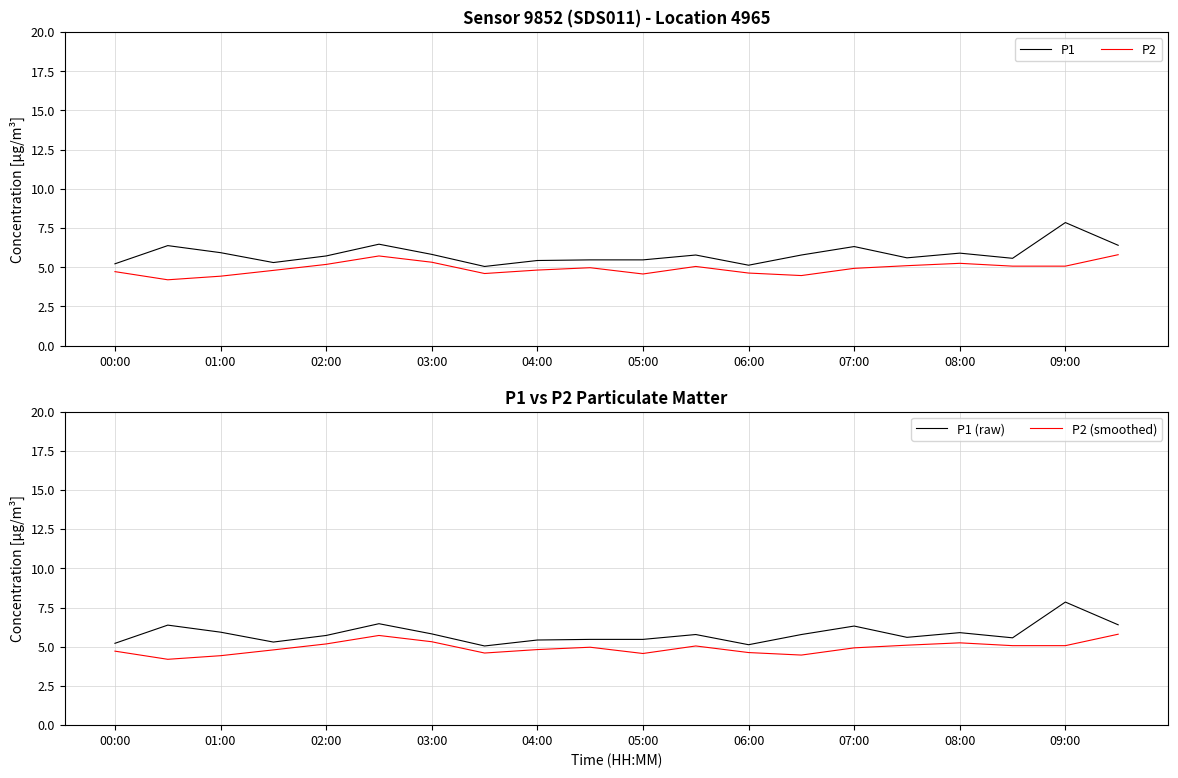

What is the difference between the maximum and second lowest values in the P1 series?

2.7